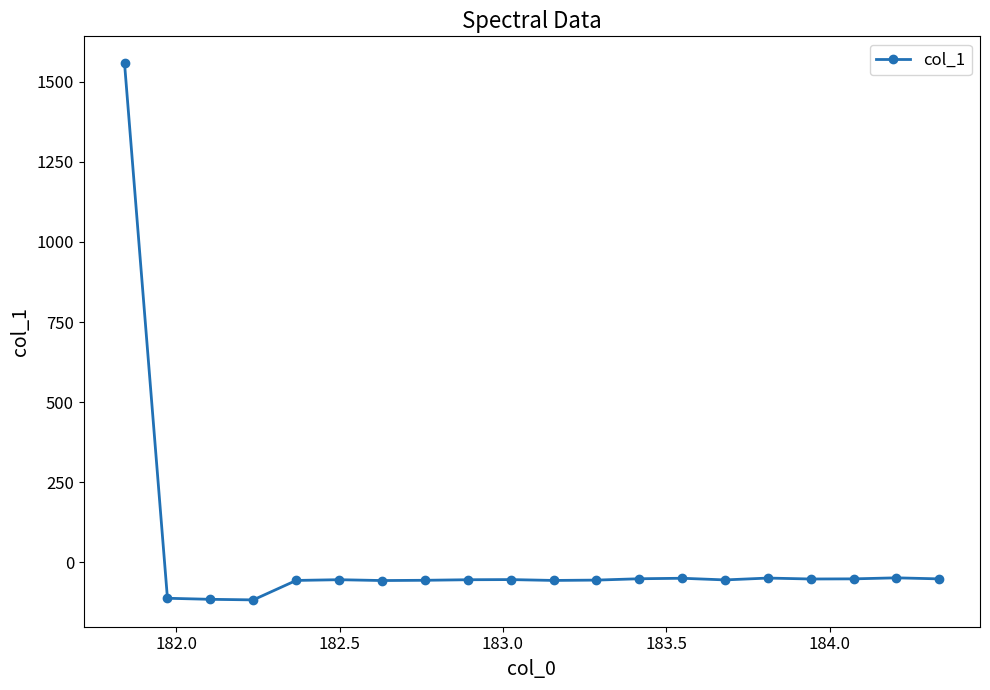

What is the sum of all values?

361.1